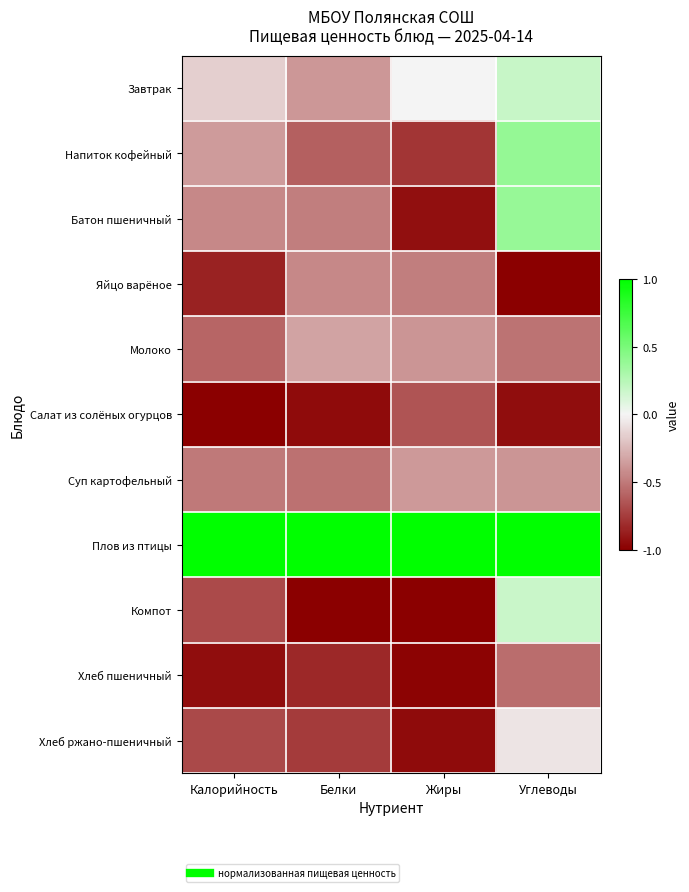

At how many categories does at least one series exceed 0?

4